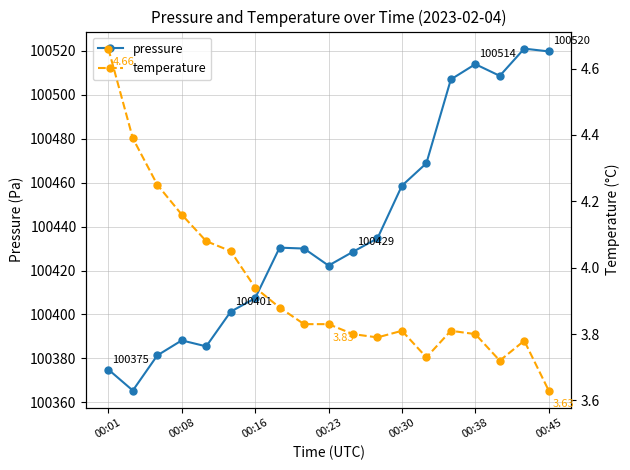

Reading right to left, transcribe all the data shown in this chart.

pressure: 100519.7	100520.9	100508.6	100513.9	100506.9	100468.8	100458.6	100434.6	100428.5	100422.2	100430.0	100430.4	100407.4	100401.3	100385.5	100388.2	100381.4	100365.4	100375.0
temperature: 3.6	3.8	3.7	3.8	3.8	3.7	3.8	3.8	3.8	3.8	3.8	3.9	3.9	4.0	4.1	4.2	4.2	4.4	4.7